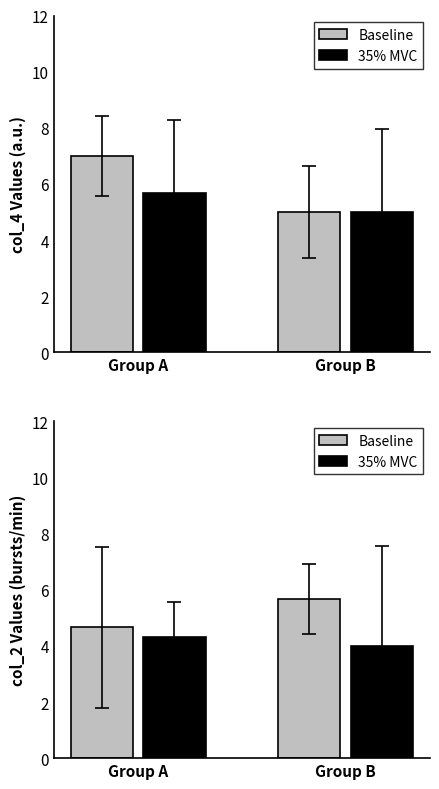

Count the number of categories in the chart.

2